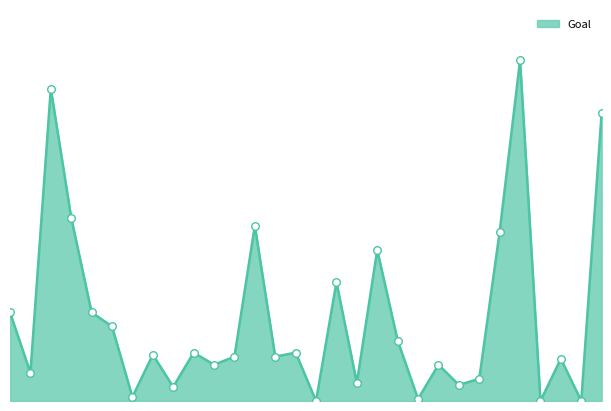

Does the chart have visible grid lines?

No